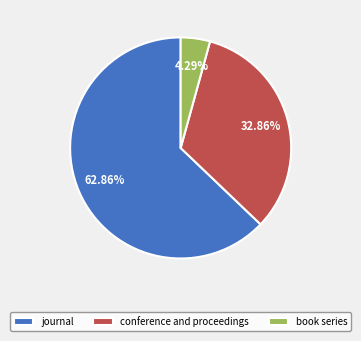

How many slices are in this pie chart?

3